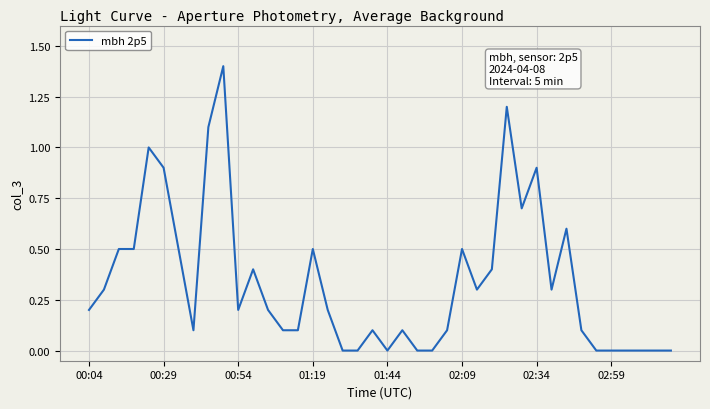

What is the maximum value shown in the chart?

1.4